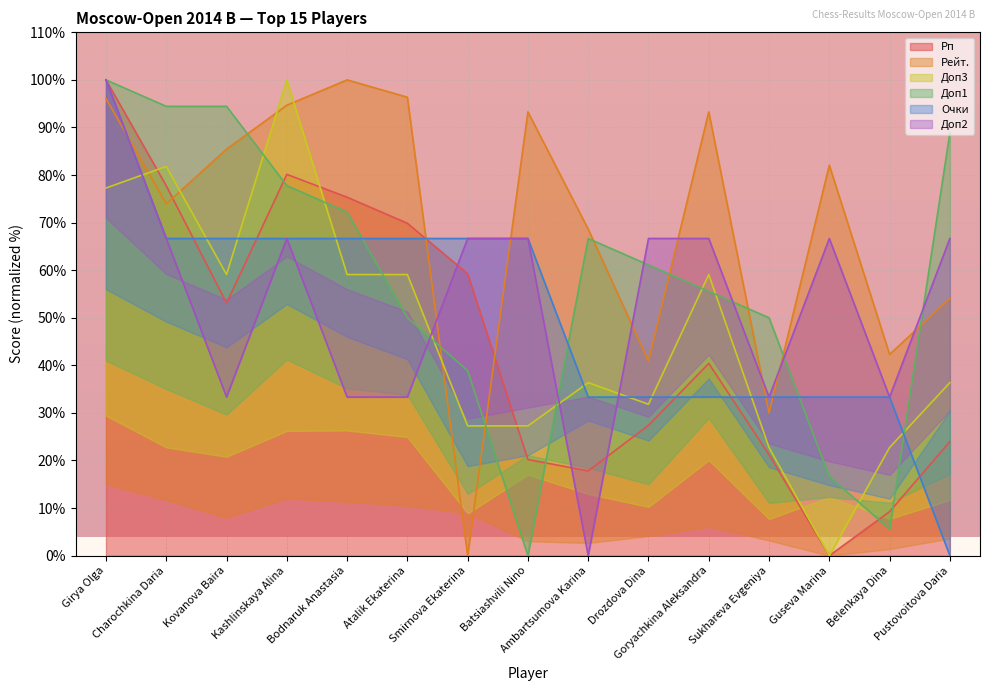

Which series has the largest range (max minus min)?

Рейт.